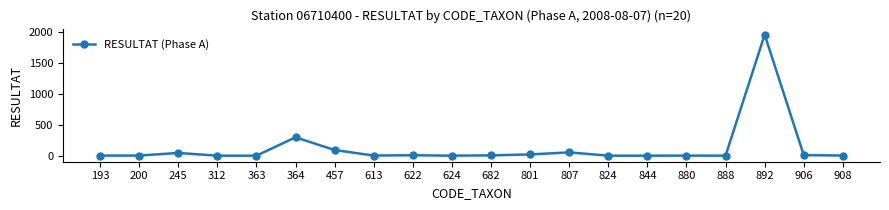

What is the maximum value shown in the chart?

1951